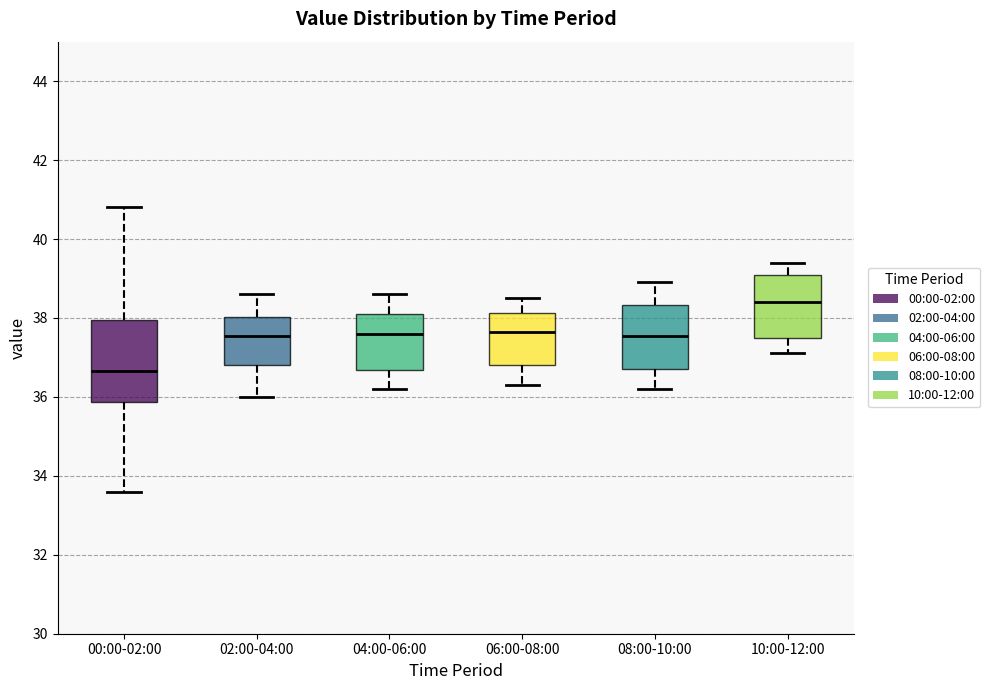

Where is the lower edge of the box for 02:00-04:00 on the y-axis? The values are not printed on the chart, so give them approximately, as read against the axis.

36.8